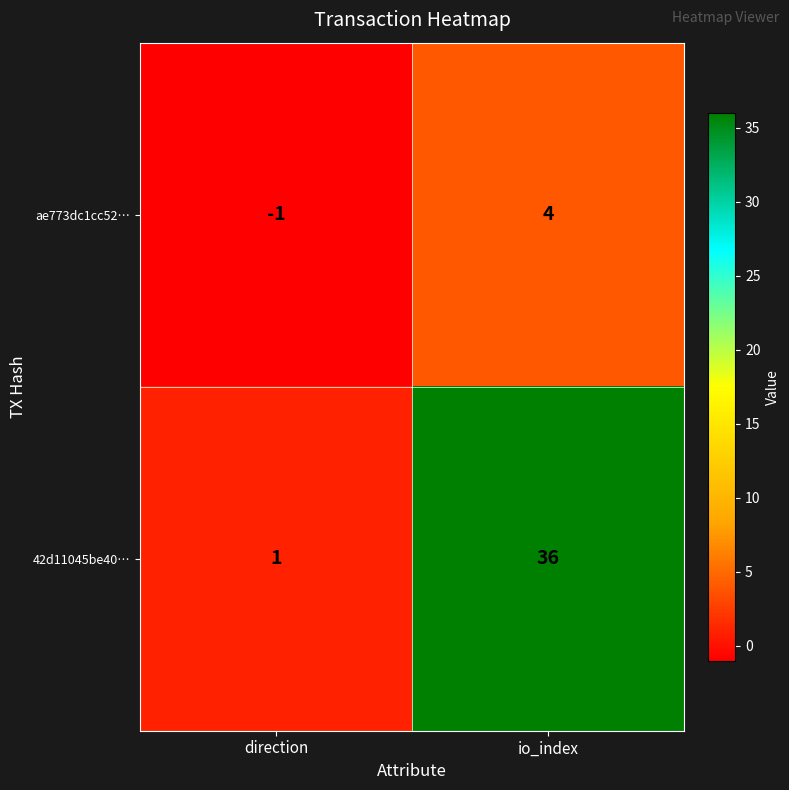

What is the spread (max minus min) of values at io_index?

32